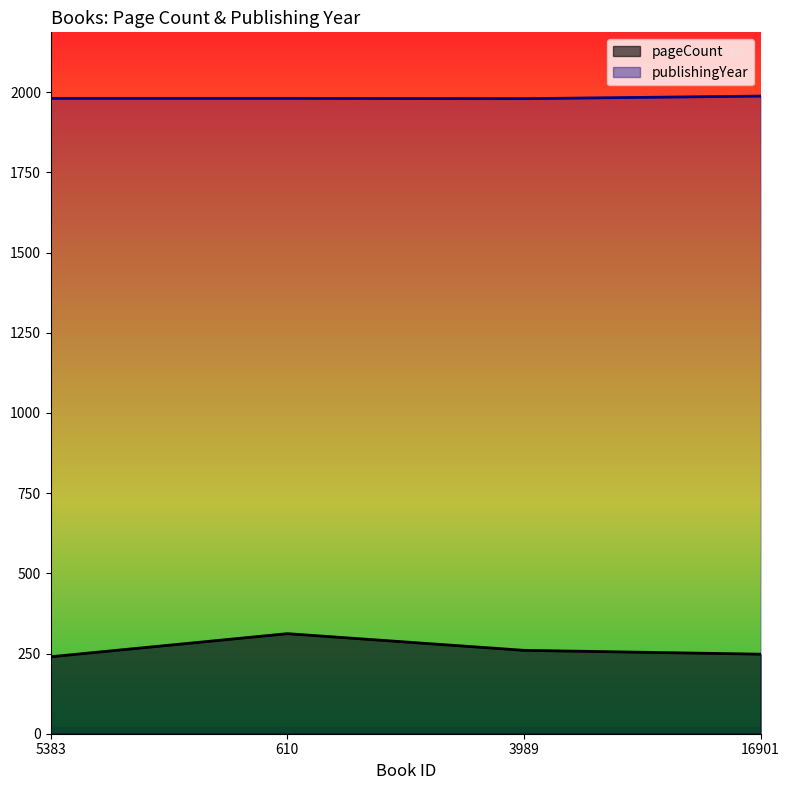

What is the difference between the publishingYear values at 3989 and 5383?

1